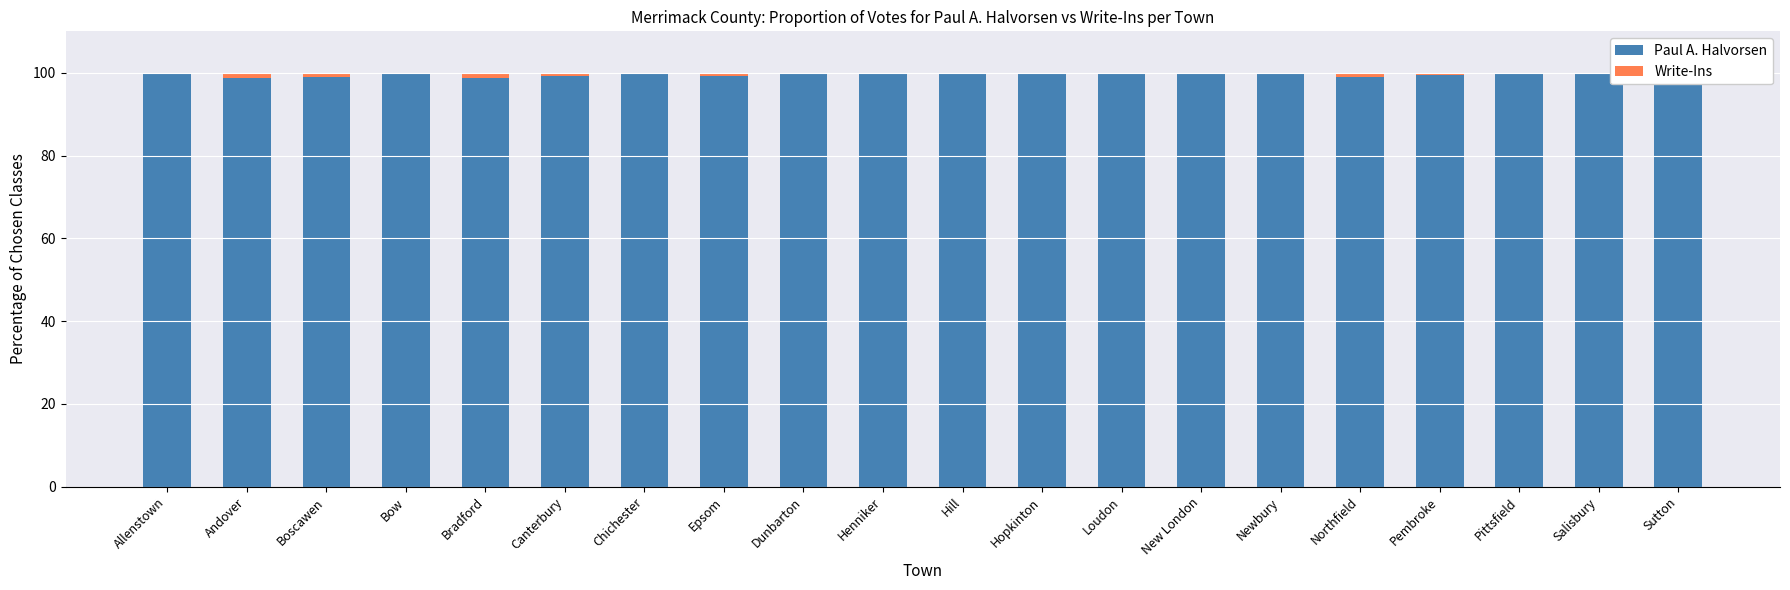

What is the sum of the Paul A. Halvorsen values at Sutton and New London?

200.0